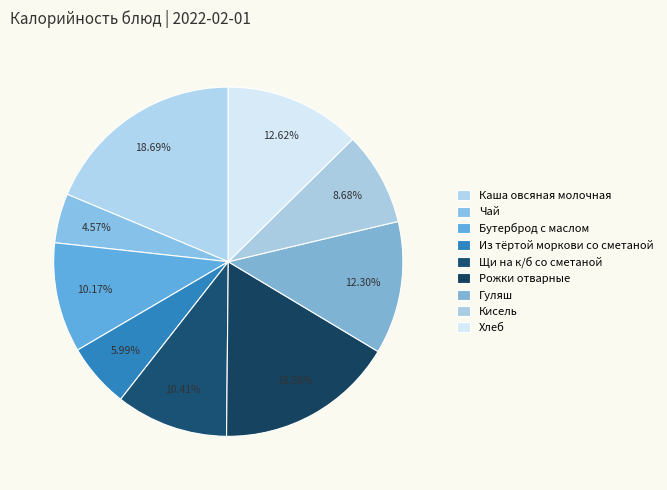

How many slices are in this pie chart?

9